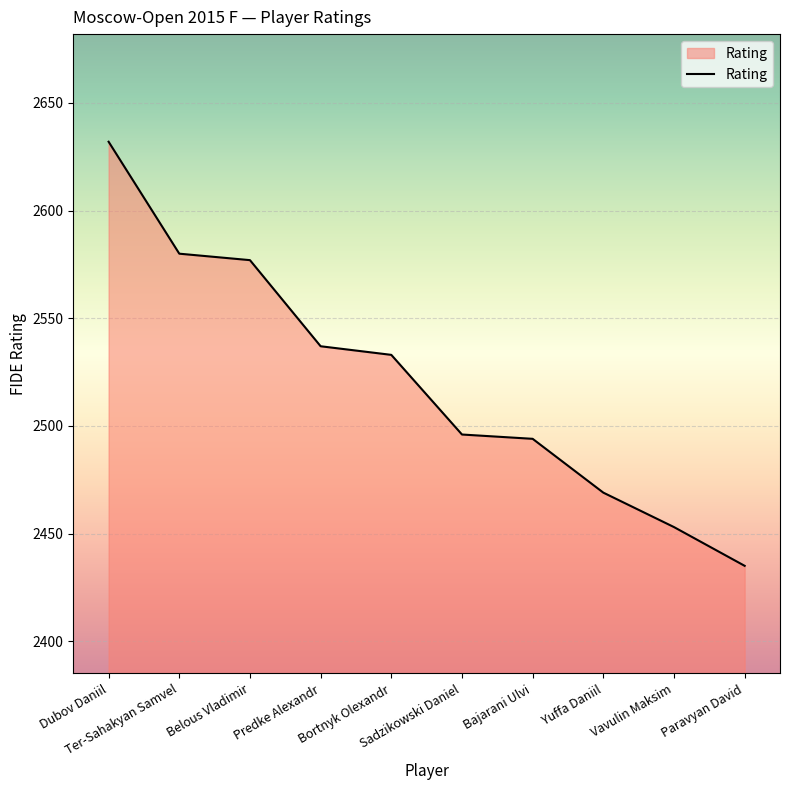

How many lines are shown in the chart?

1